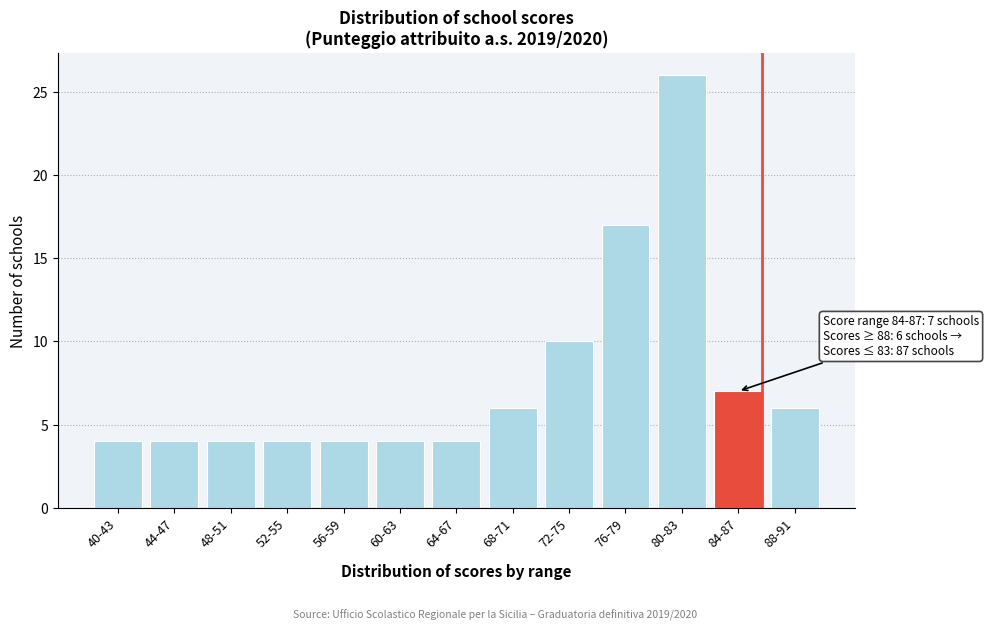

Reading right to left, what are all the values shown in this chart?

88-91=6	84-87=7	80-83=26	76-79=17	72-75=10	68-71=6	64-67=4	60-63=4	56-59=4	52-55=4	48-51=4	44-47=4	40-43=4